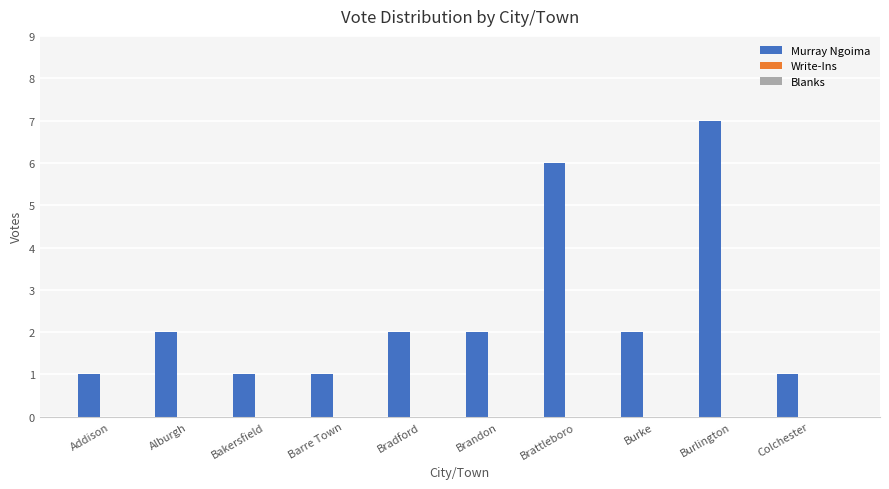

Count the number of categories in the chart.

10